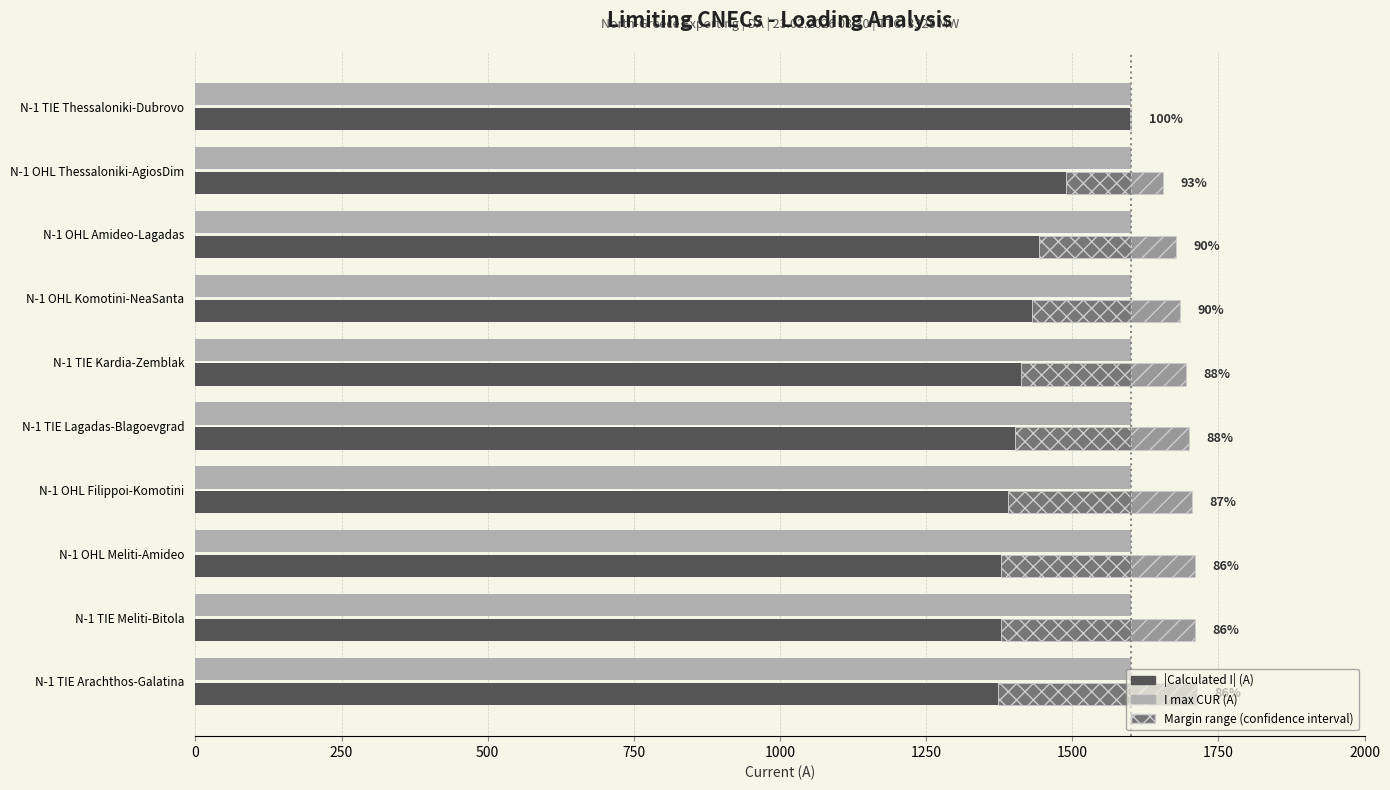

What is the difference between the highest and lowest values at 1250?

1401.7